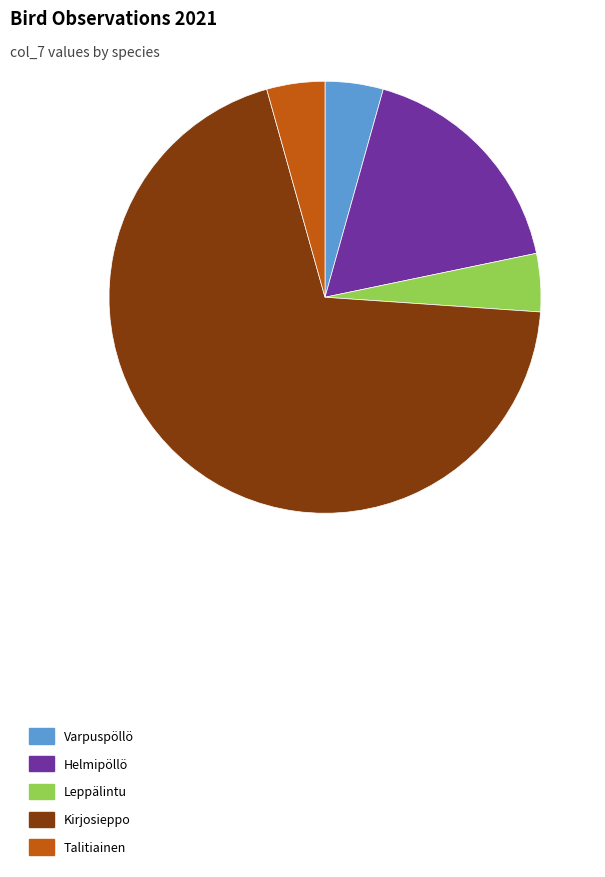

Do Kirjosieppo and Varpuspöllö together represent more than half of the pie?

Yes